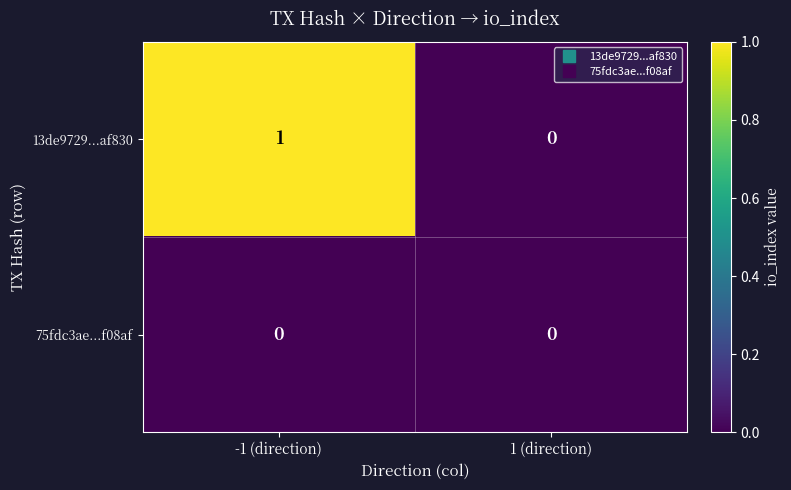

At which category is the sum across all series the highest?

-1 (direction)